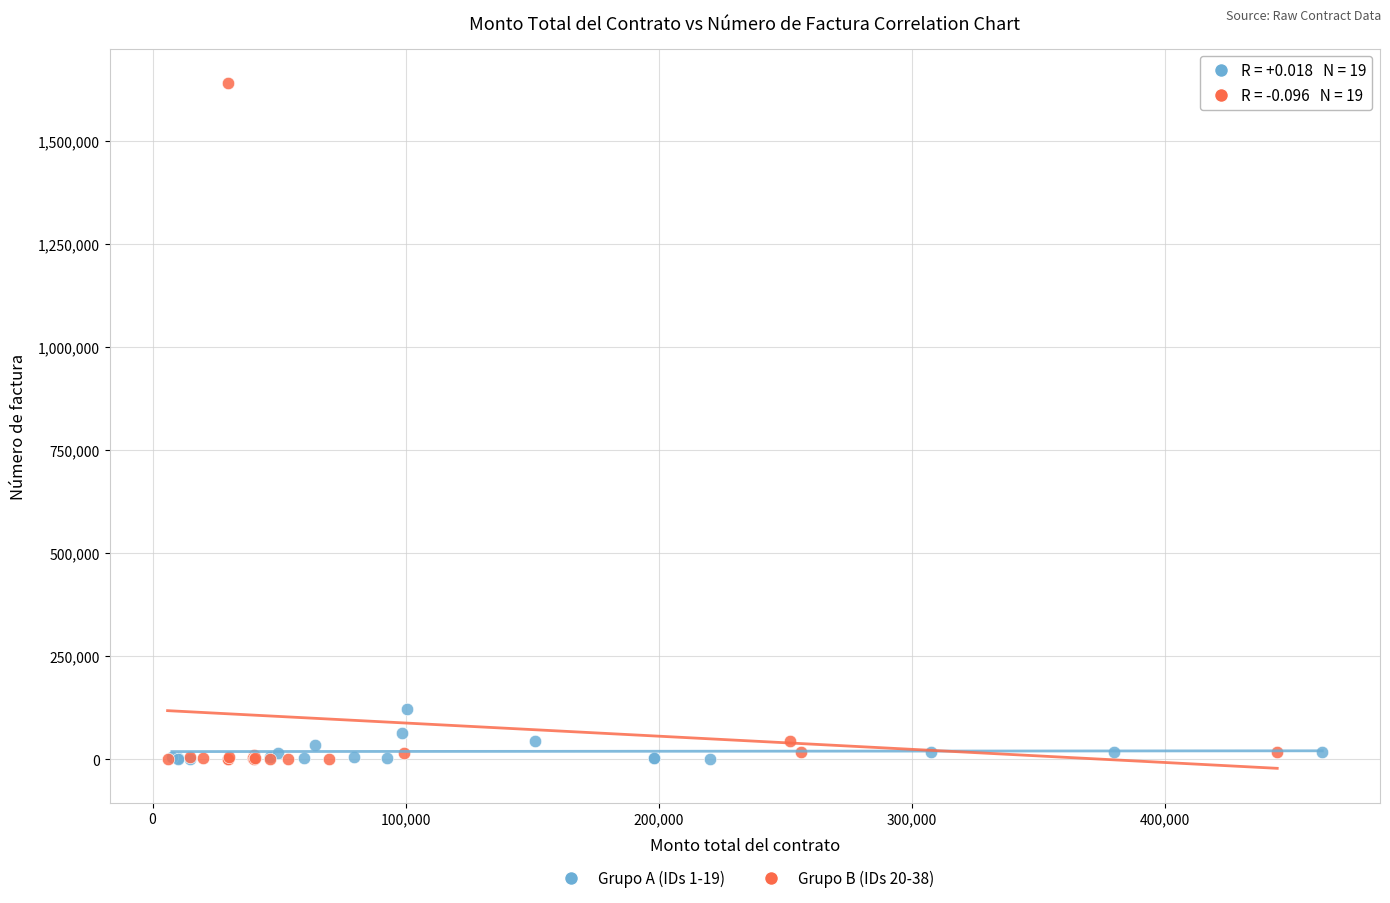

What are all the series names shown in the legend?

Grupo A (IDs 1-19), Grupo B (IDs 20-38)